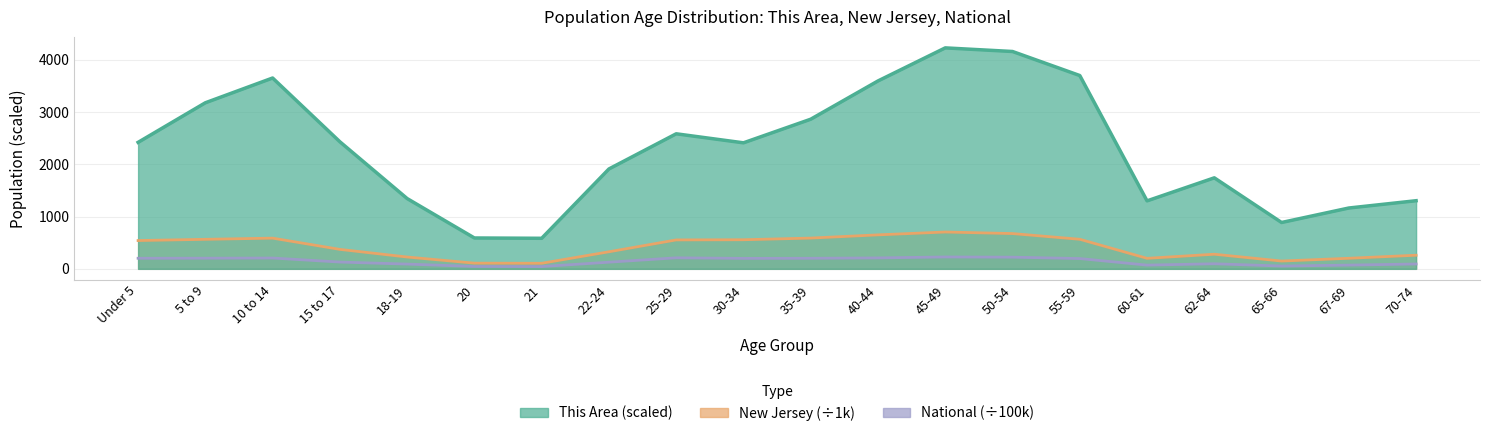

How many interior local peaks does the National series have?

4